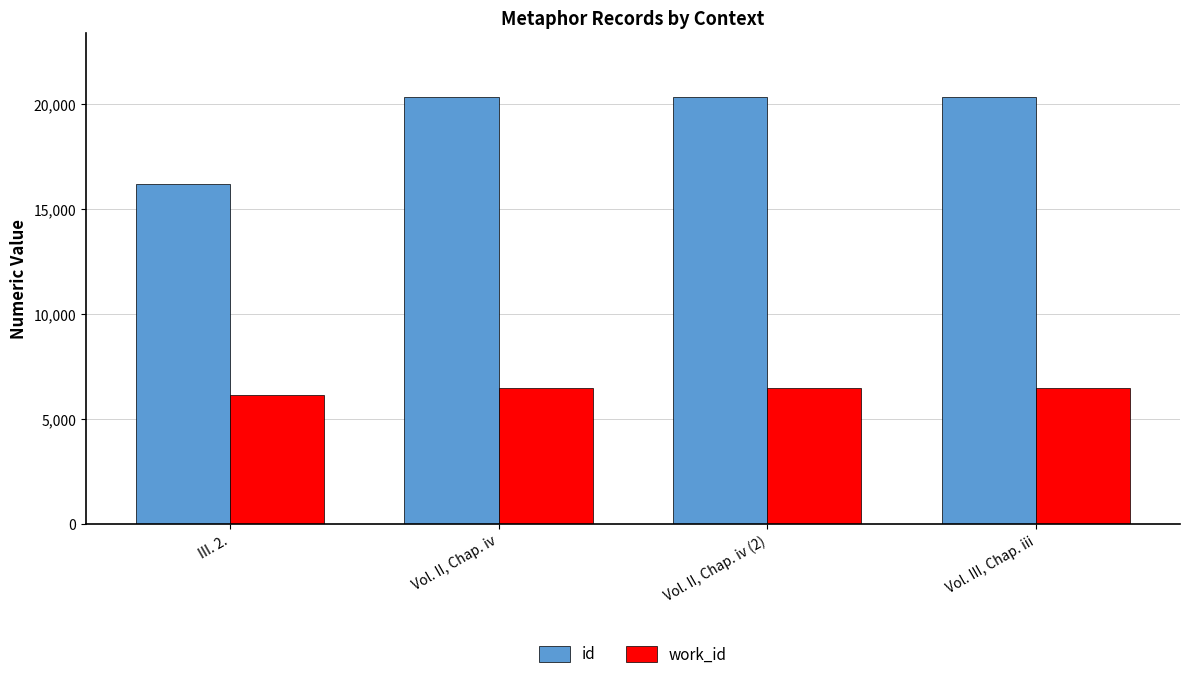

What position from the left is III. 2.?

1